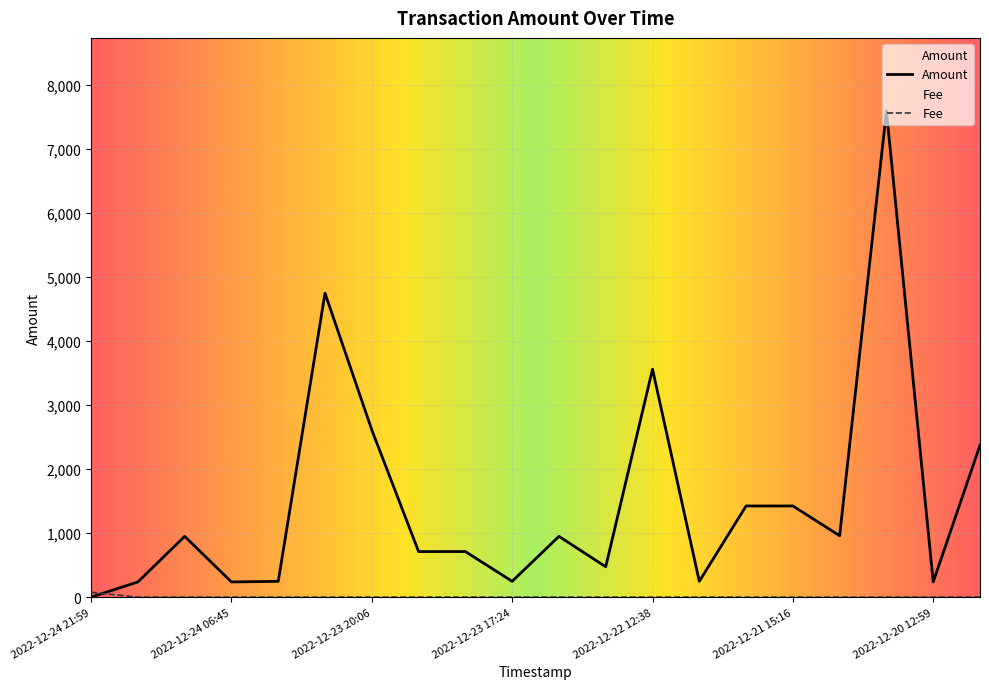

Is the value of Amount at 2022-12-24 06:45 greater than the value of Fee at 2022-12-23 19:43?

Yes